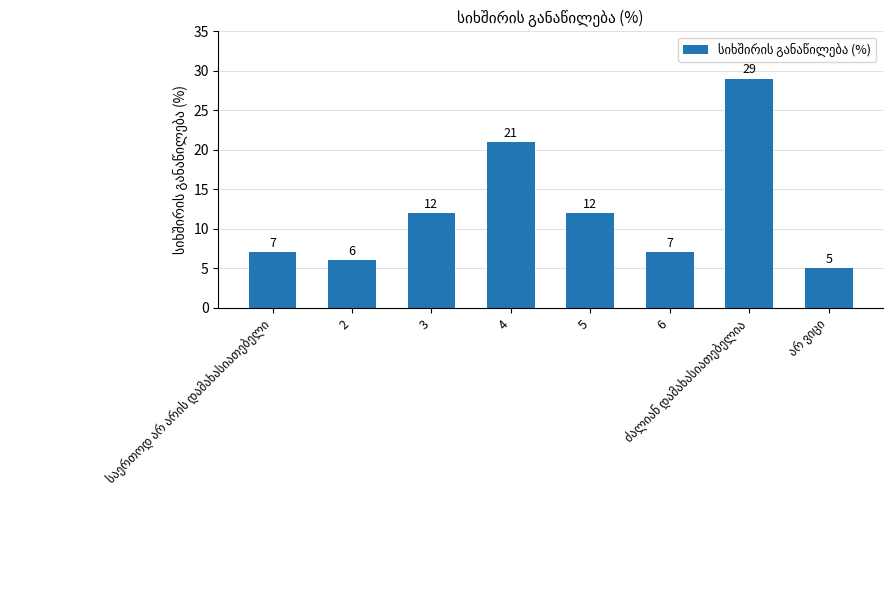

What is the ratio of the value at 5 to the value at 2?

2.0